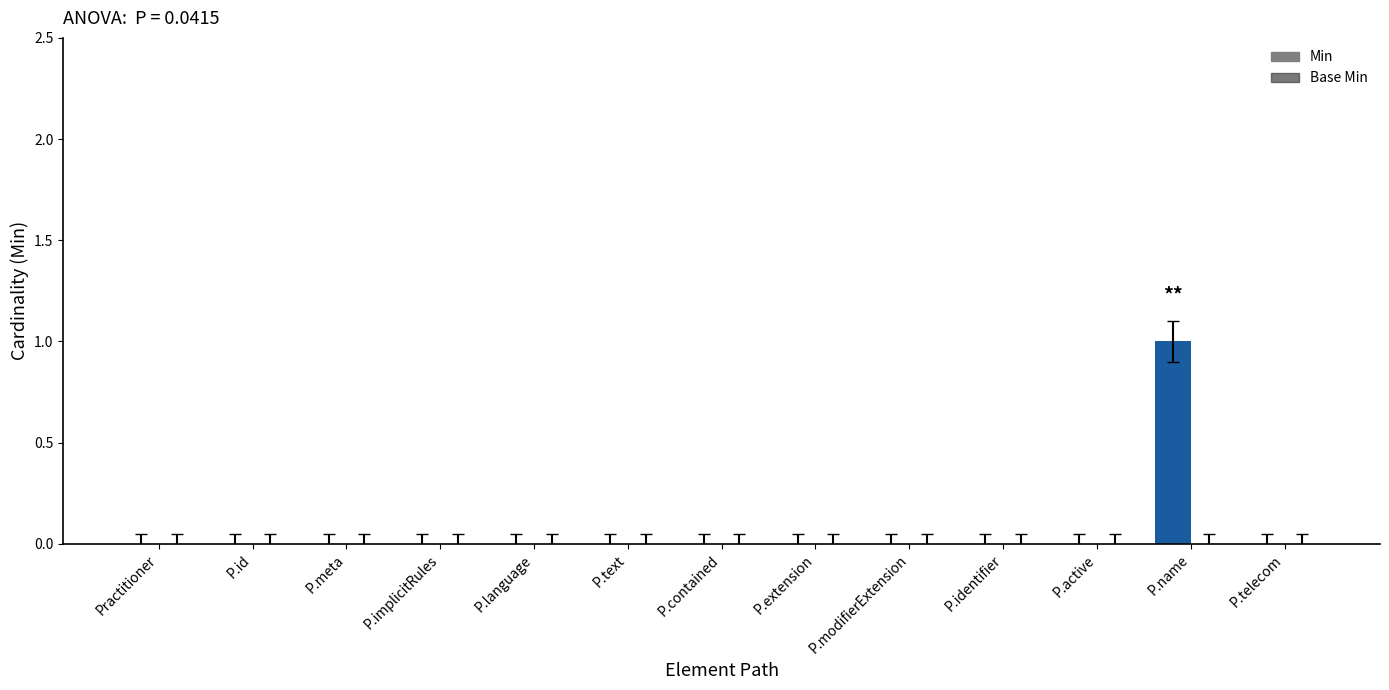

Rank the categories by Base Min value from highest to lowest.

Practitioner, Practitioner.id, Practitioner.meta, Practitioner.implicitRules, Practitioner.language, Practitioner.text, Practitioner.contained, Practitioner.extension, Practitioner.modifierExtension, Practitioner.identifier, Practitioner.active, Practitioner.name, Practitioner.telecom